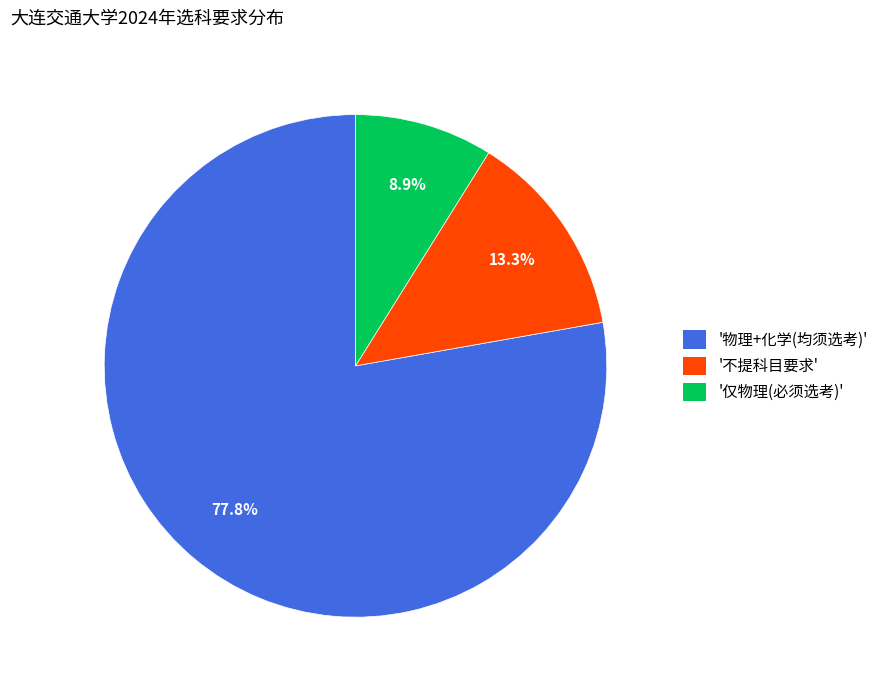

Which has a higher value, '仅物理(必须选考)' or '不提科目要求'?

'不提科目要求'